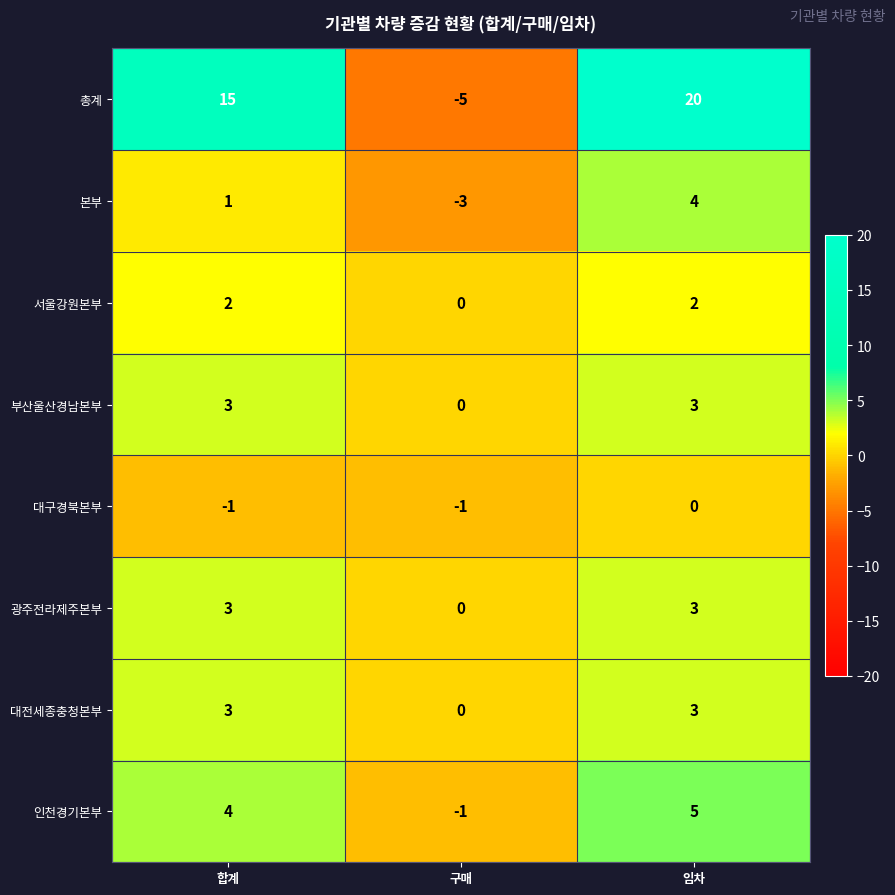

Is it true that 서울강원본부 equals 2 at 임차?

True